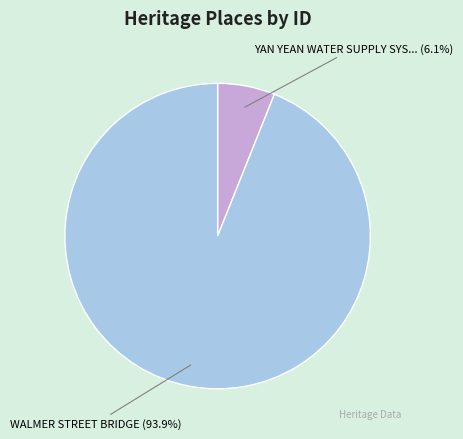

To the nearest percent, what is the average slice percentage?

50%